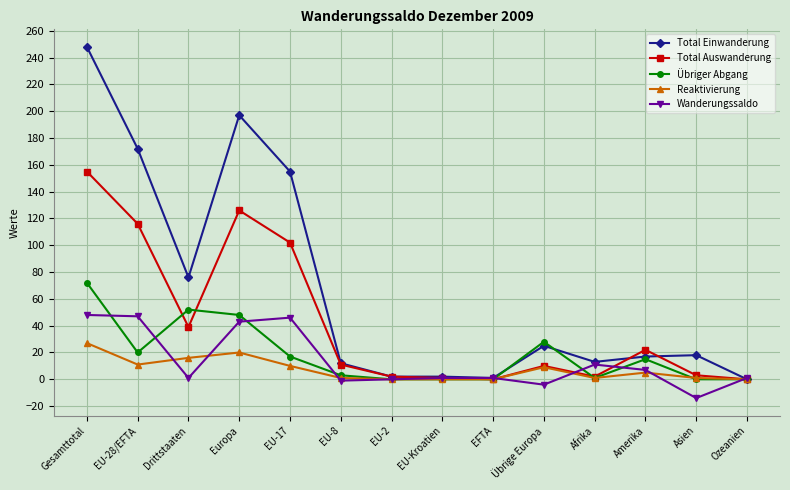

What is the sum of all Übriger Abgang values?

256